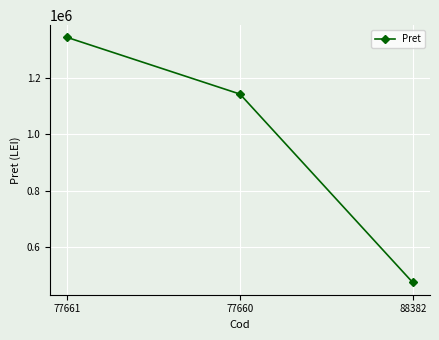

Count the number of data series in this chart.

1